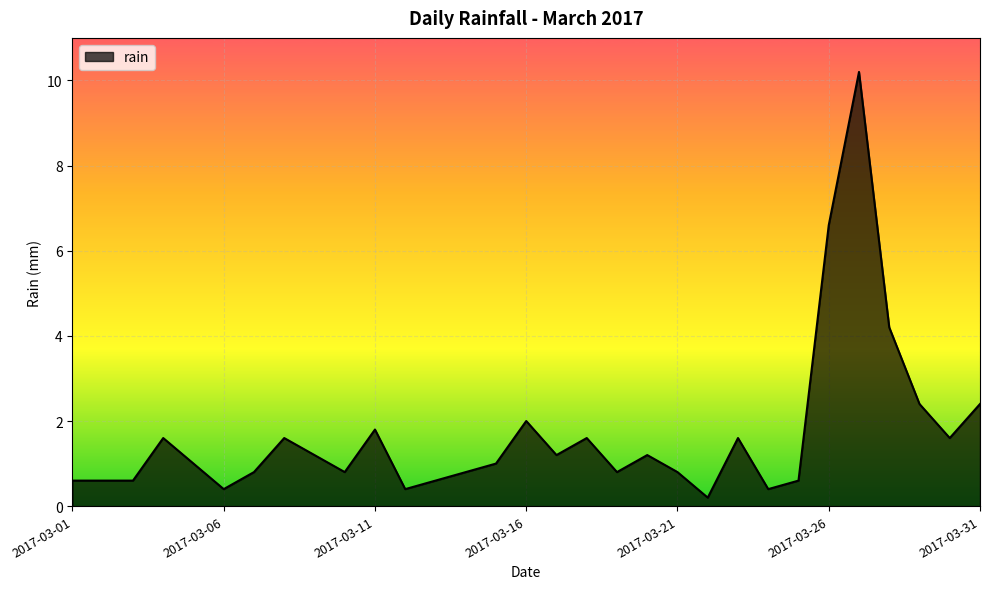

What is the greatest value displayed?

10.2